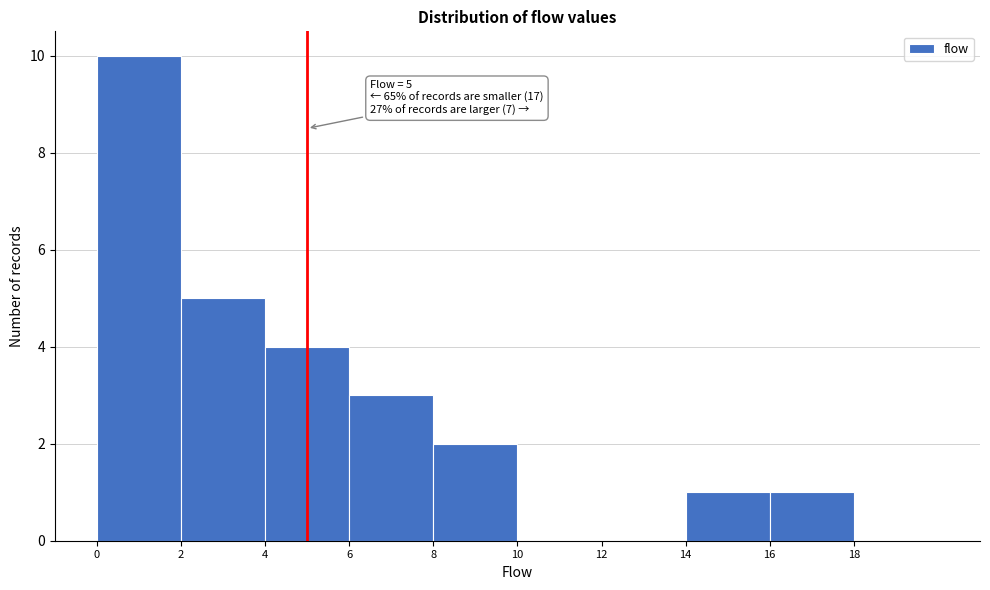

Over which range of the x-axis is the bar tallest?

0 to 2